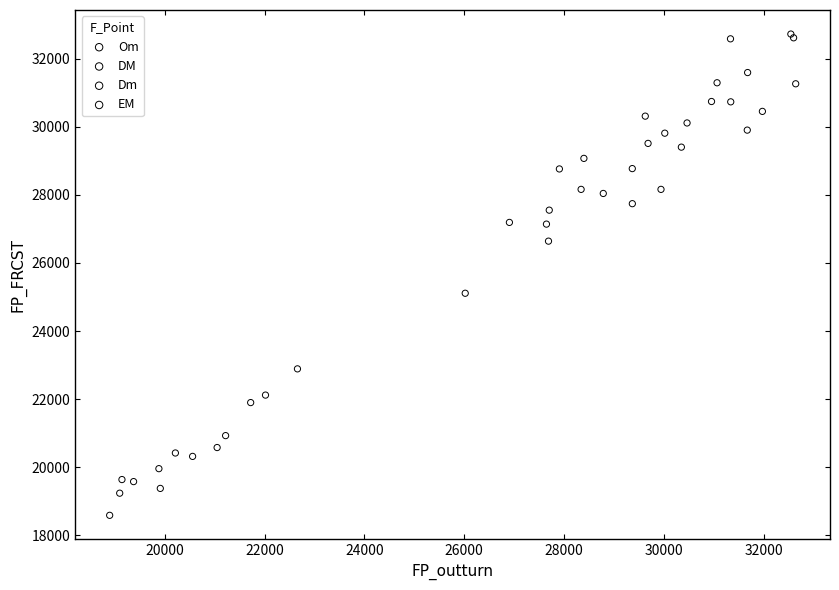

Which series reaches the minimum Y coordinate?

Om